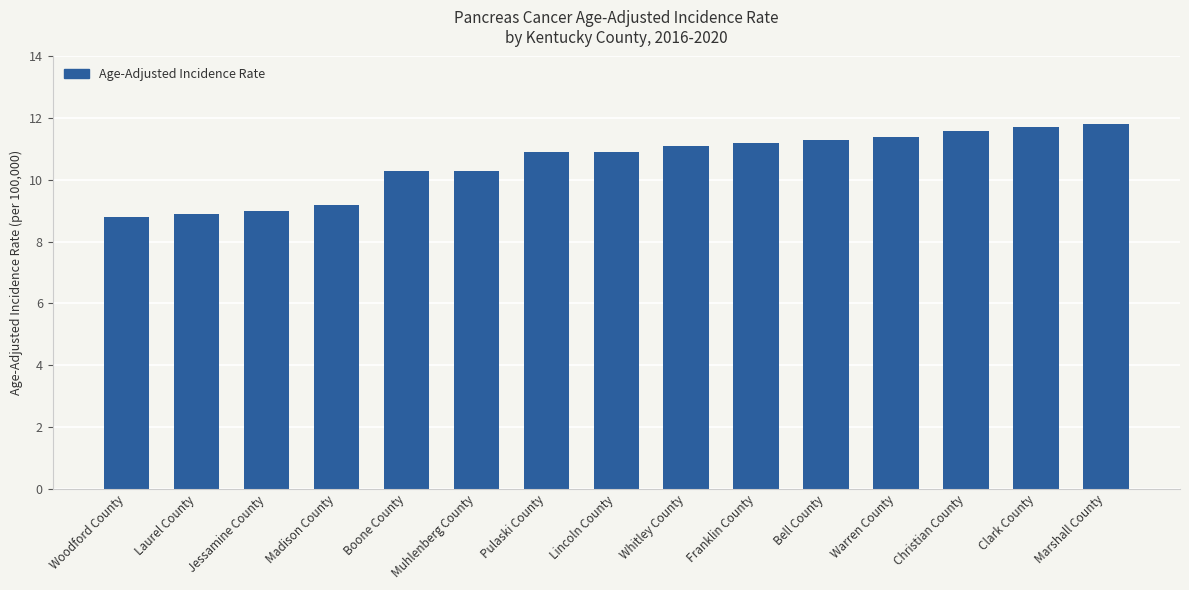

Reading left to right, what are all the values shown in this chart?

8.8	8.9	9.0	9.2	10.3	10.3	10.9	10.9	11.1	11.2	11.3	11.4	11.6	11.7	11.8